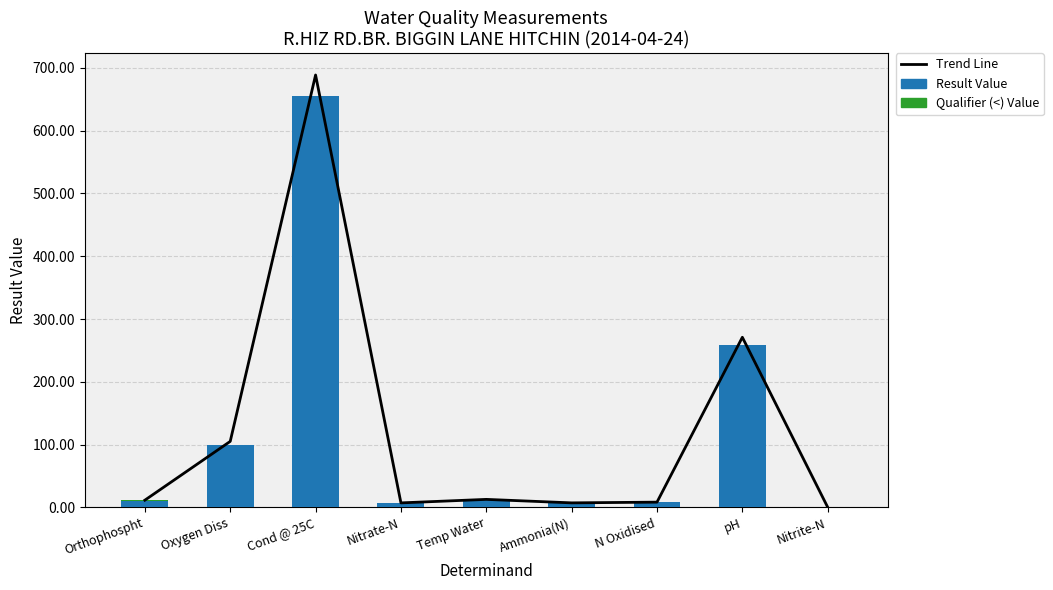

At Nitrite-N, list the series in order from smallest to largest.

Qualifier (<) Value, Result Value, Trend Line